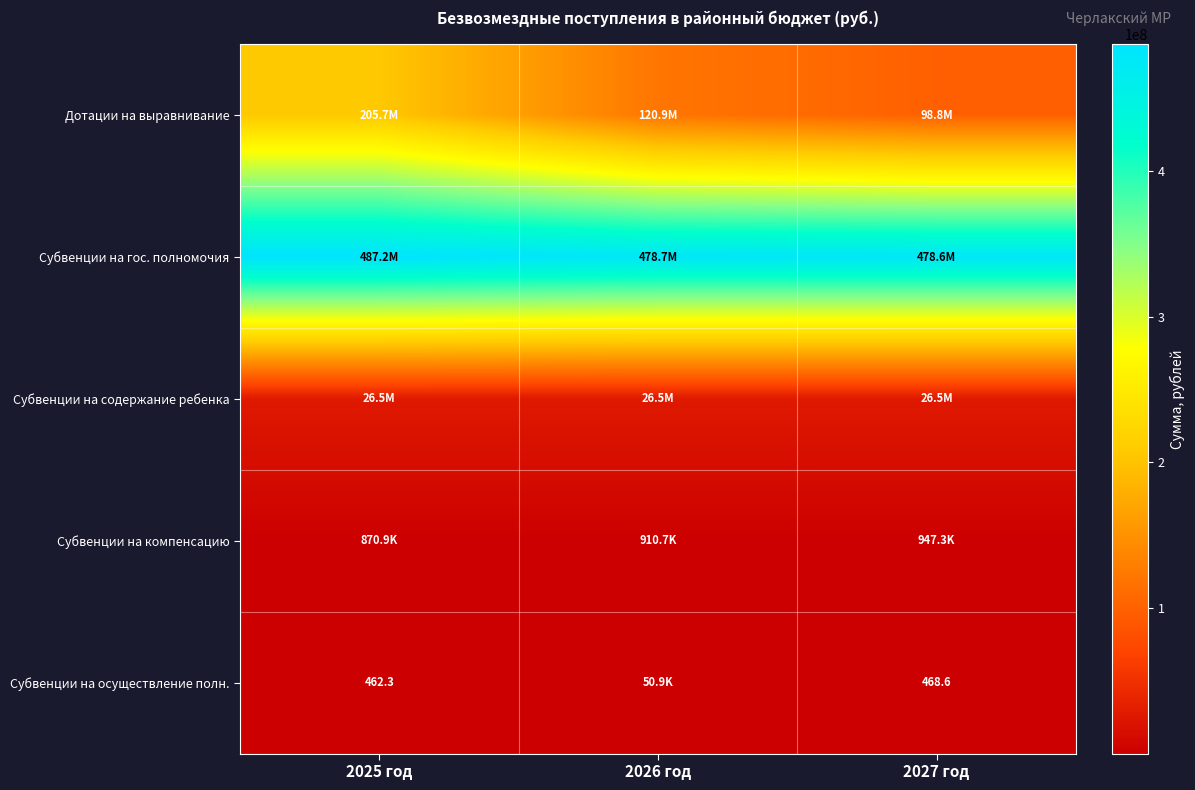

The Субвенции на осуществление полн. series shows 30683.7 at 2026 год. True or false?

False